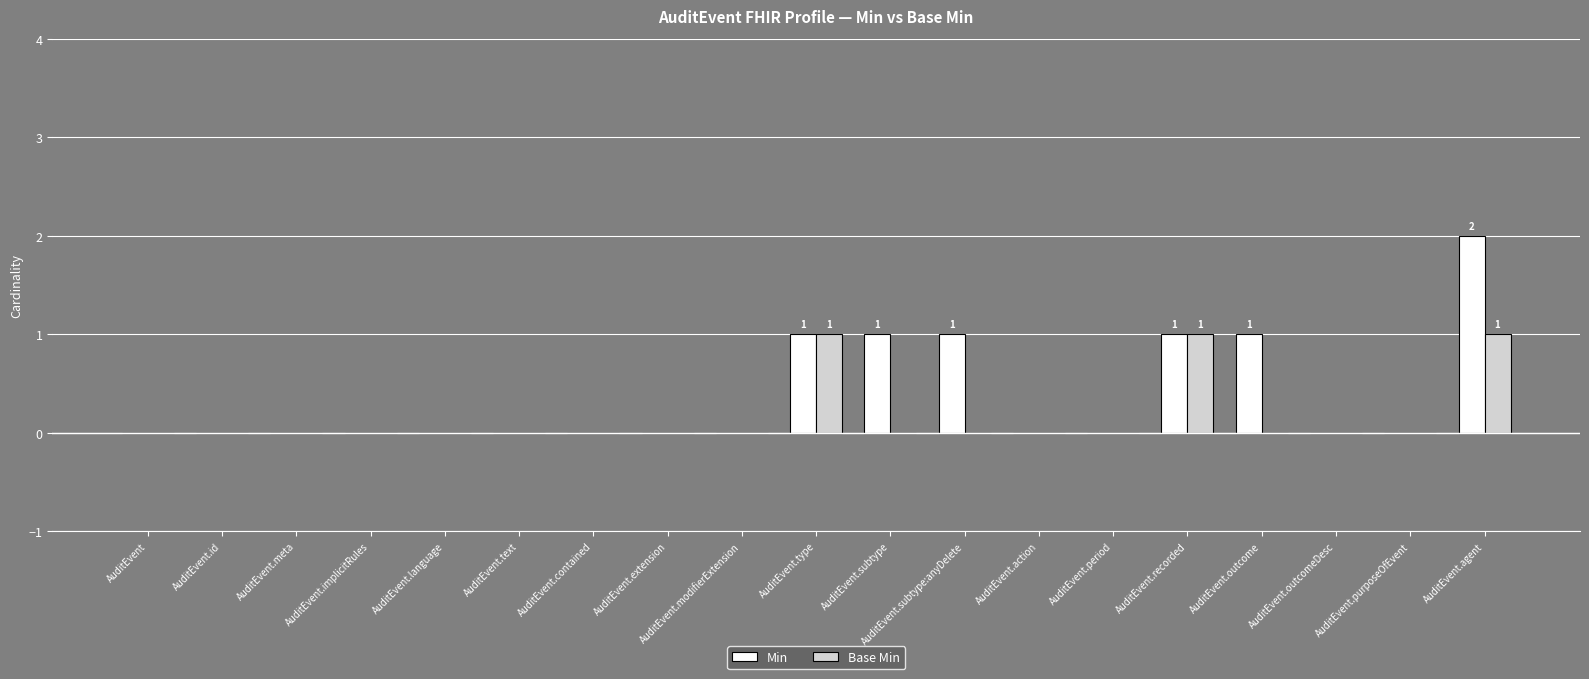

What is the sum of all Min values?

7